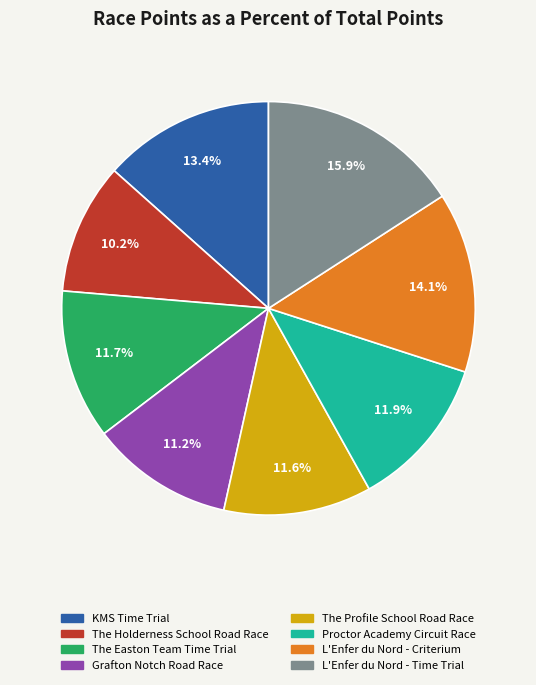

Do Grafton Notch Road Race and L'Enfer du Nord - Criterium together represent more than half of the pie?

No